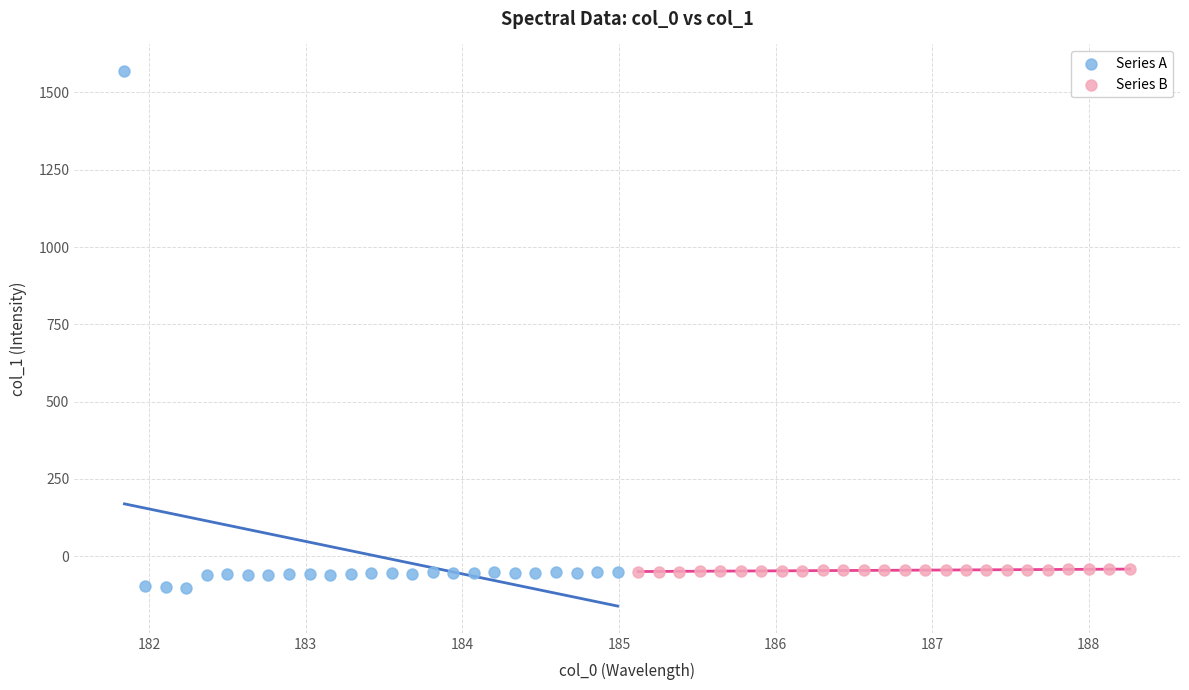

Which series has the widest spread of Y values?

Series A